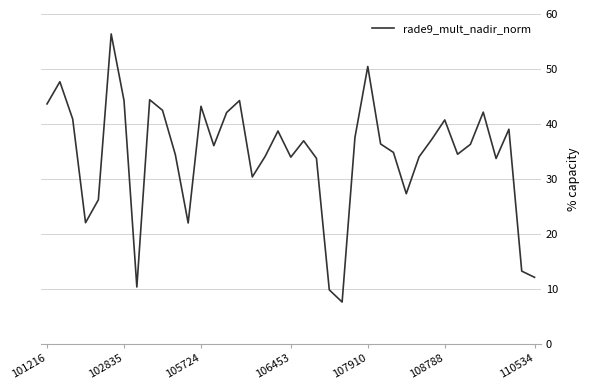

What is the greatest value displayed?

56.4